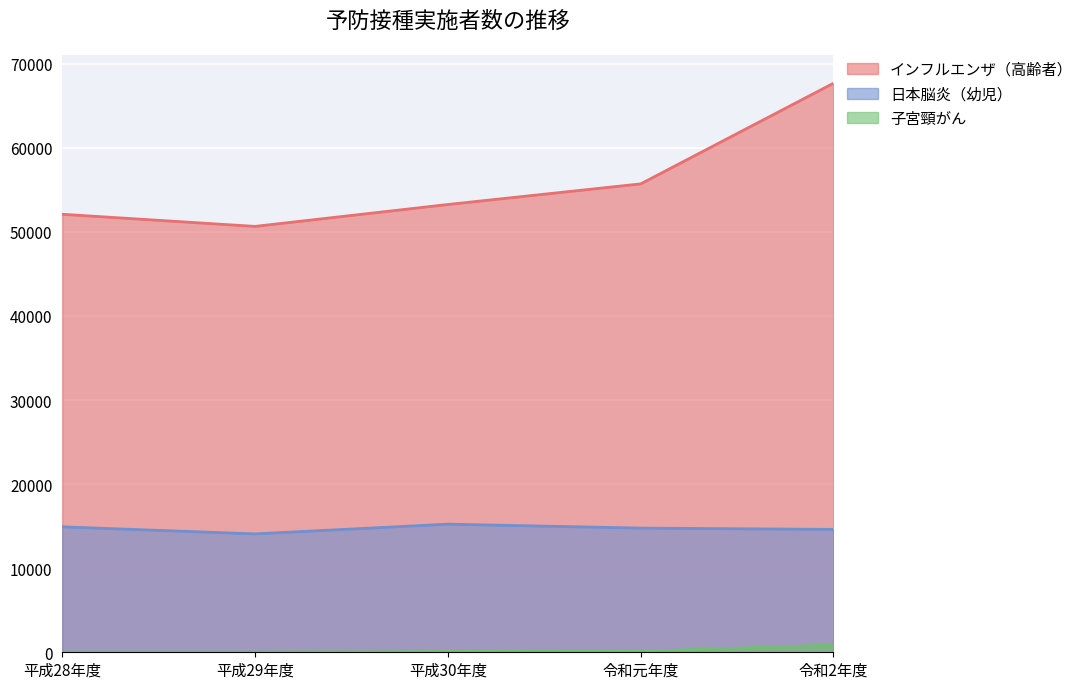

The value of インフルエンザ（高齢者） at 令和2年度 is 67675. True or false?

True